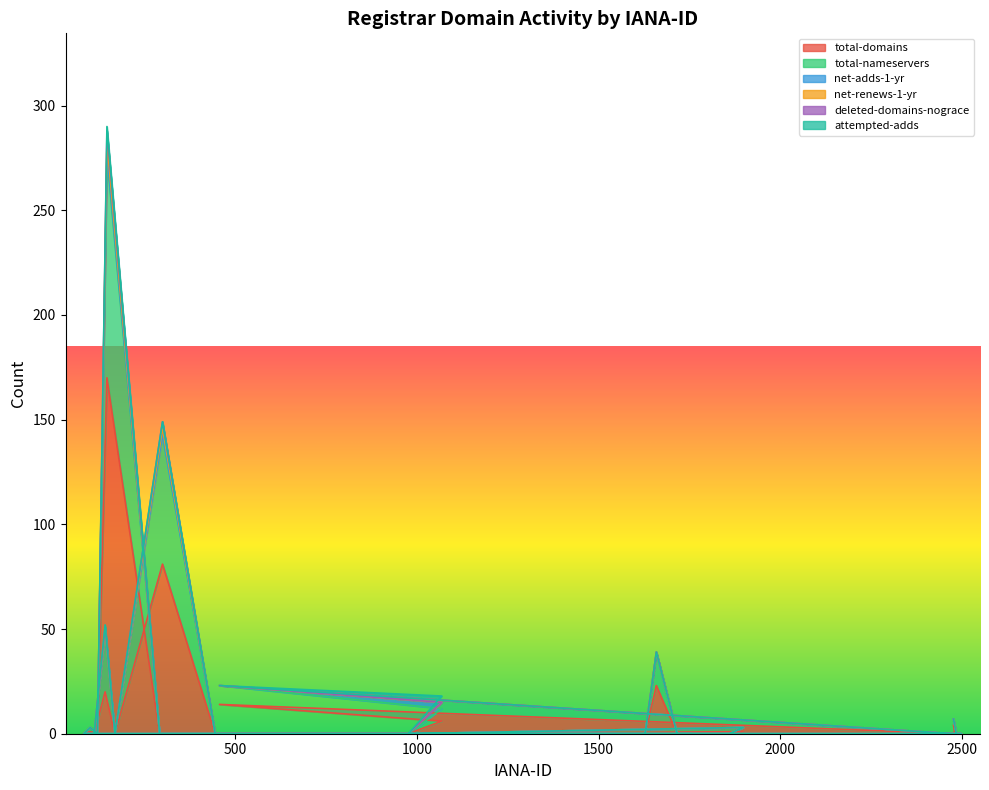

What is the average value of the total-domains series?

8